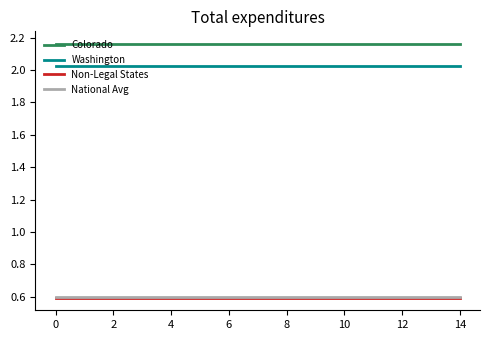

Which series has the largest total across all categories?

Colorado